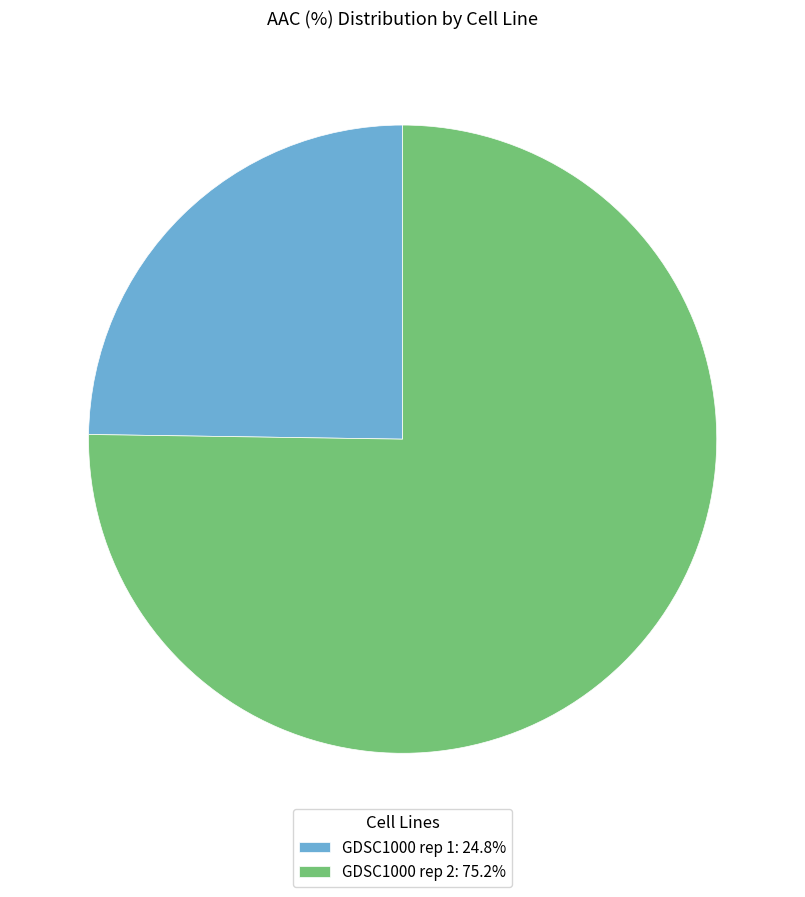

How many segments does this pie chart have?

2